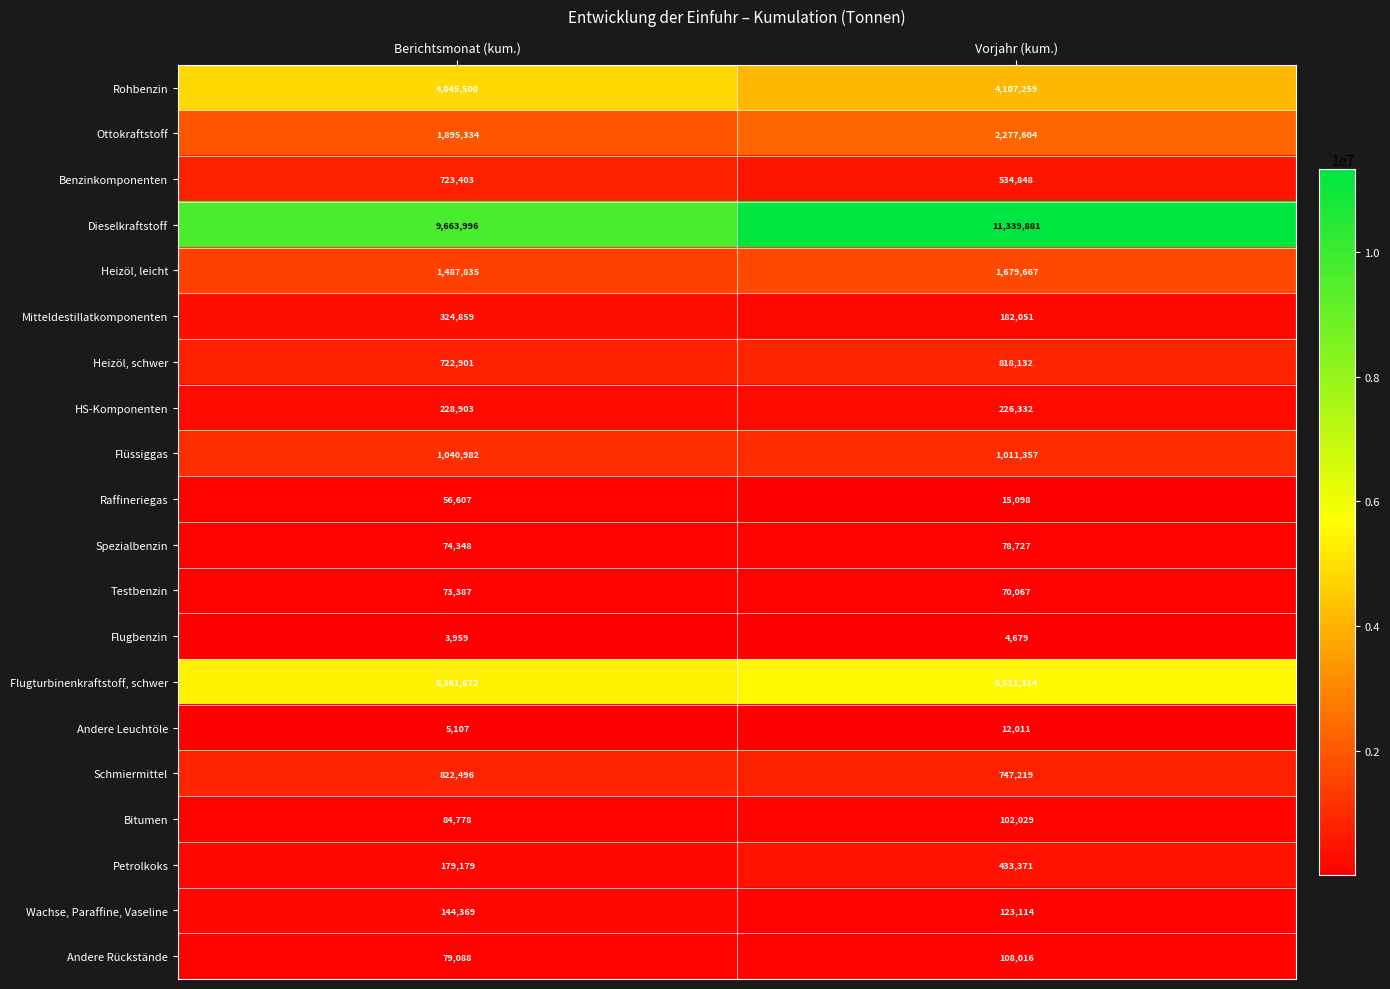

At Vorjahr (kum.), list the series in order from smallest to largest.

Flugbenzin, Andere Leuchtöle, Raffineriegas, Testbenzin, Spezialbenzin, Bitumen, Andere Rückstände, Wachse, Paraffine, Vaseline, Mitteldestillatkomponenten, HS-Komponenten, Petrolkoks, Benzinkomponenten, Schmiermittel, Heizöl, schwer, Flüssiggas, Heizöl, leicht, Ottokraftstoff, Rohbenzin, Flugturbinenkraftstoff, schwer, Dieselkraftstoff